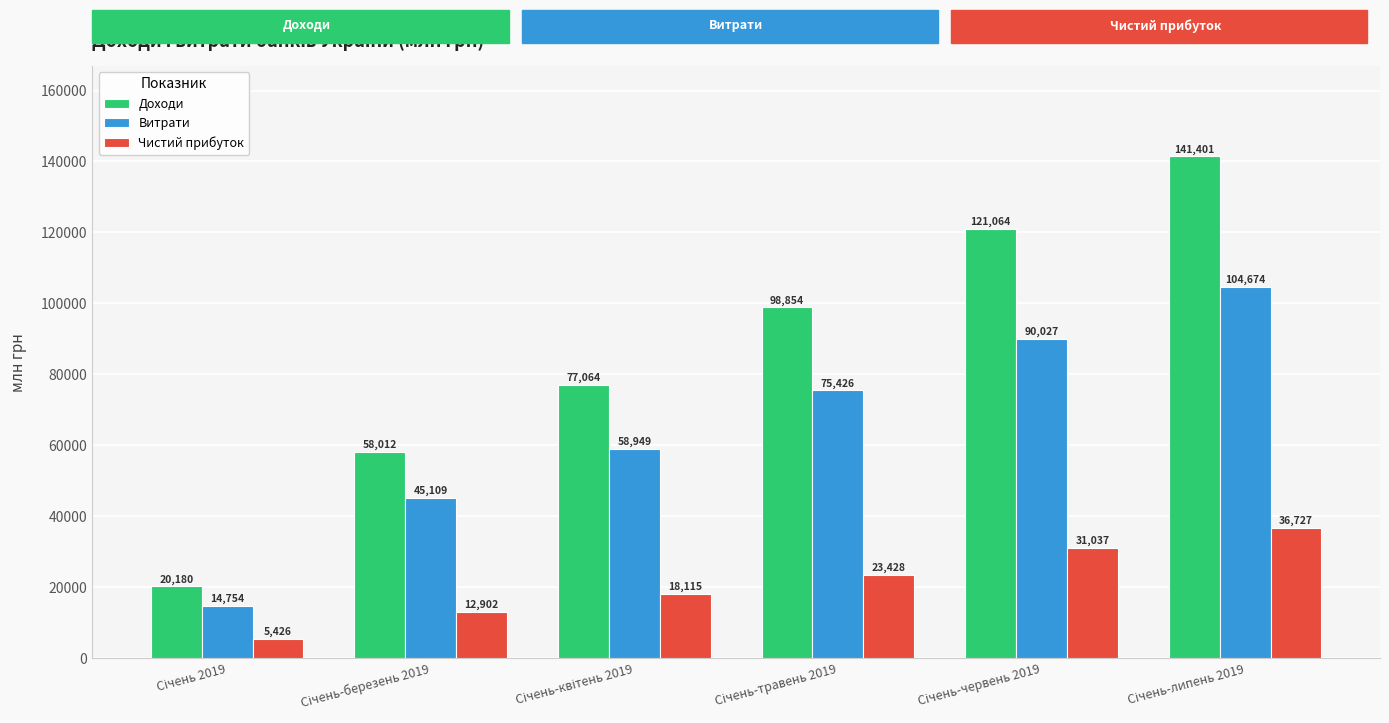

Count the number of data series in this chart.

3